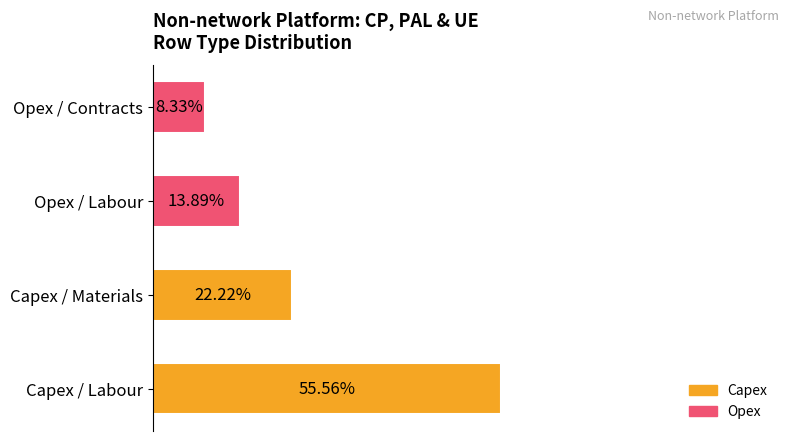

List the labels in order of value, largest first.

Capex / Labour, Capex / Materials, Opex / Labour, Opex / Contracts